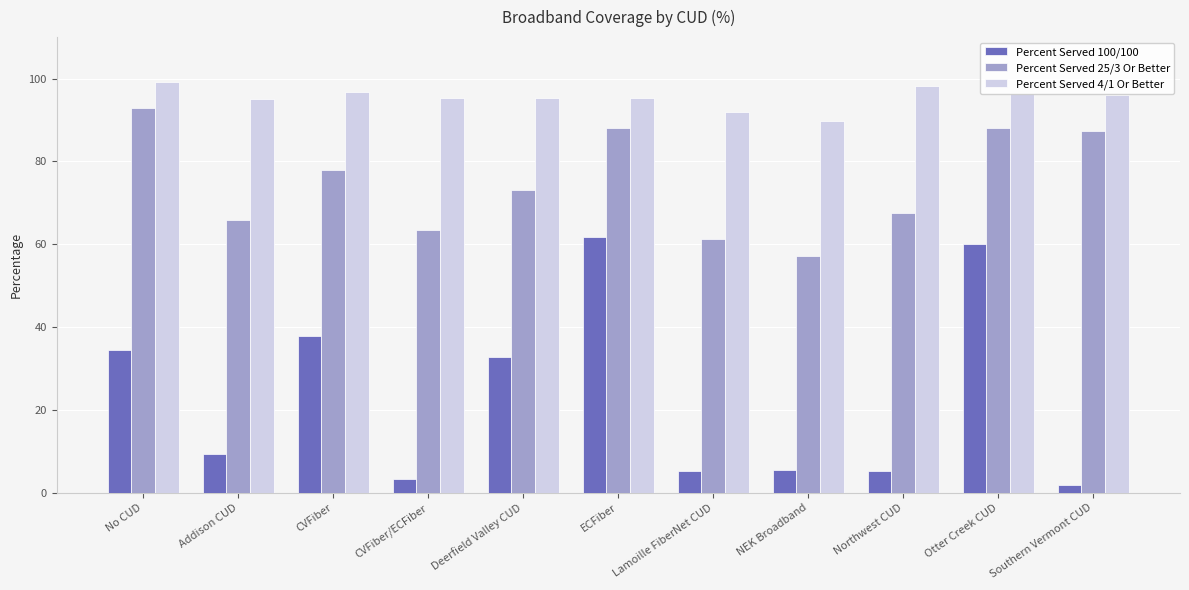

Rank the series at Northwest CUD from highest to lowest value.

Percent Served 4/1 Or Better, Percent Served 25/3 Or Better, Percent Served 100/100